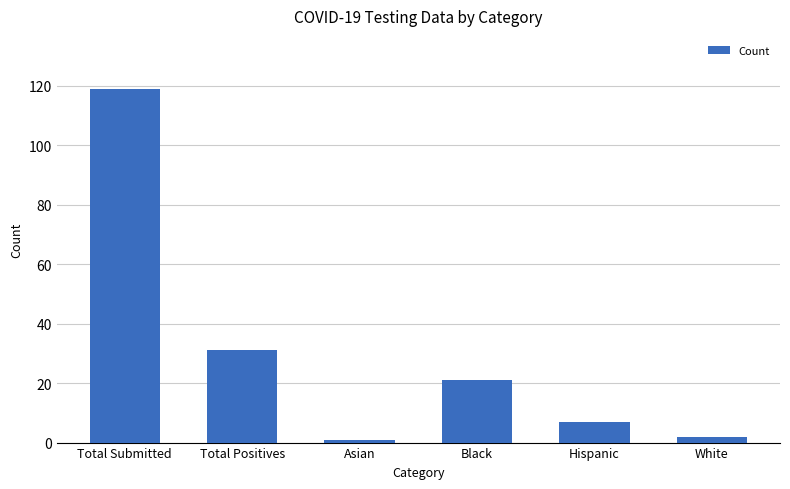

The value at Total Positives is 31. True or false?

True